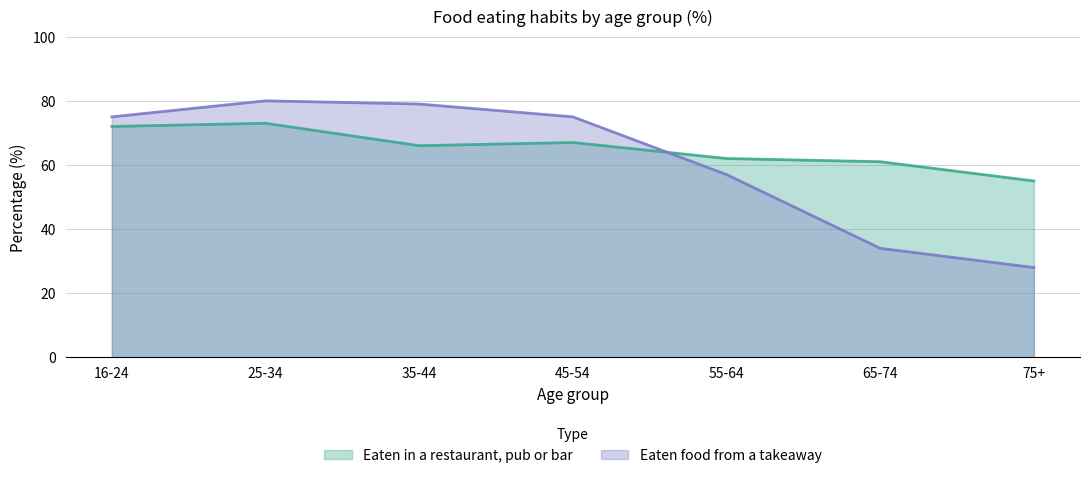

How many data points does each series have?

7